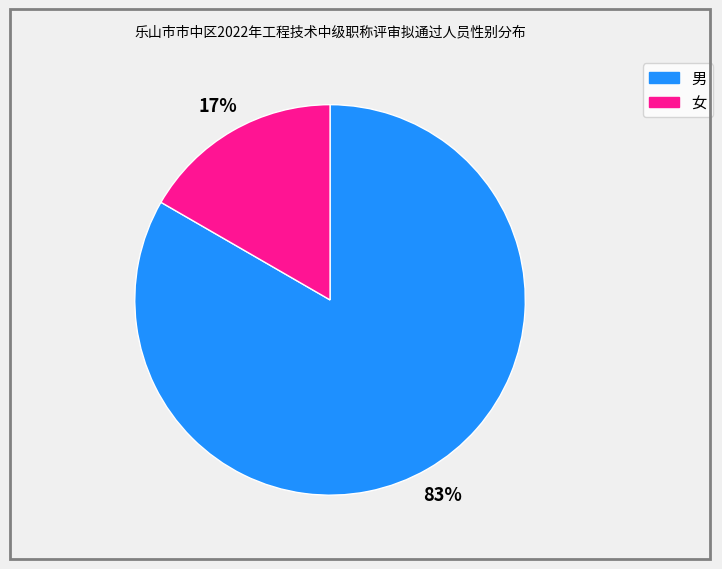

Which has a higher value, 男 or 女?

男